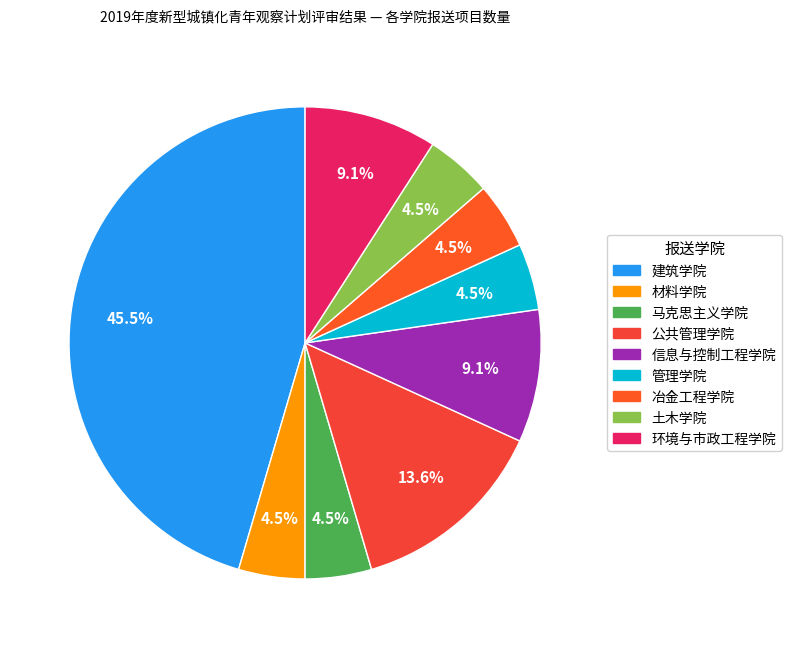

Does any single category account for the majority?

No